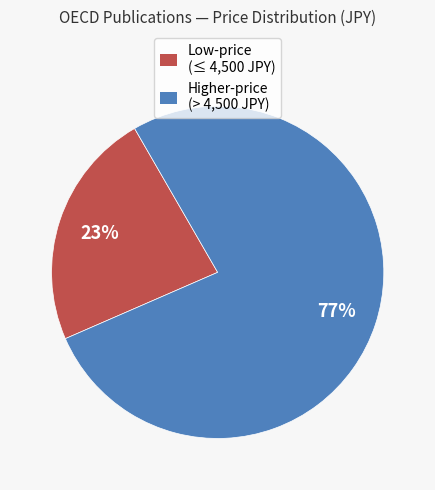

To the nearest percent, what is the average slice percentage?

50%